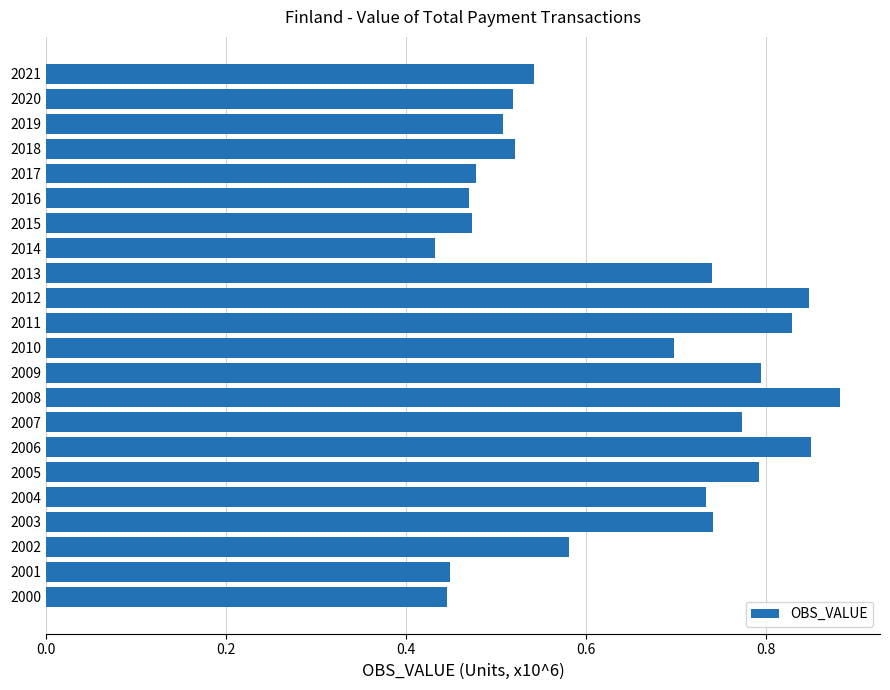

What is the change in value from 2005 to 2015?

-0.3